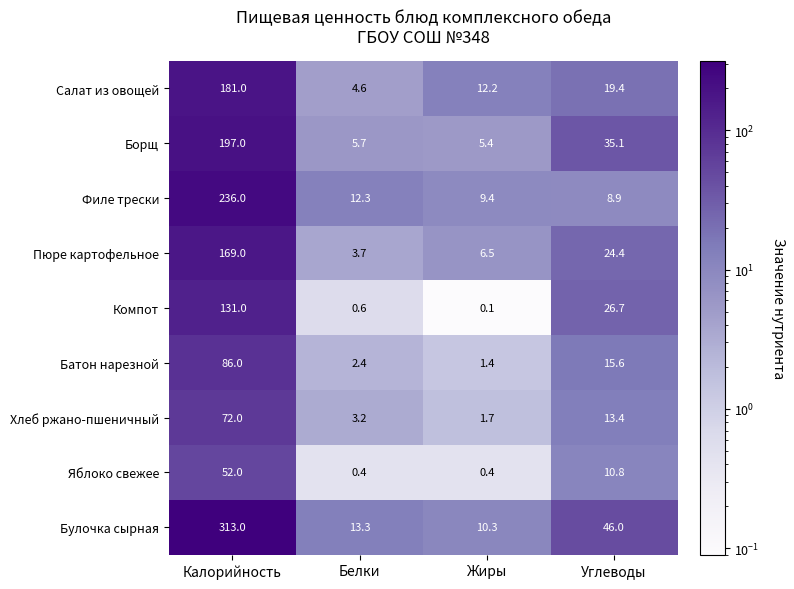

At which label is Борщ closest to 101?

Углеводы